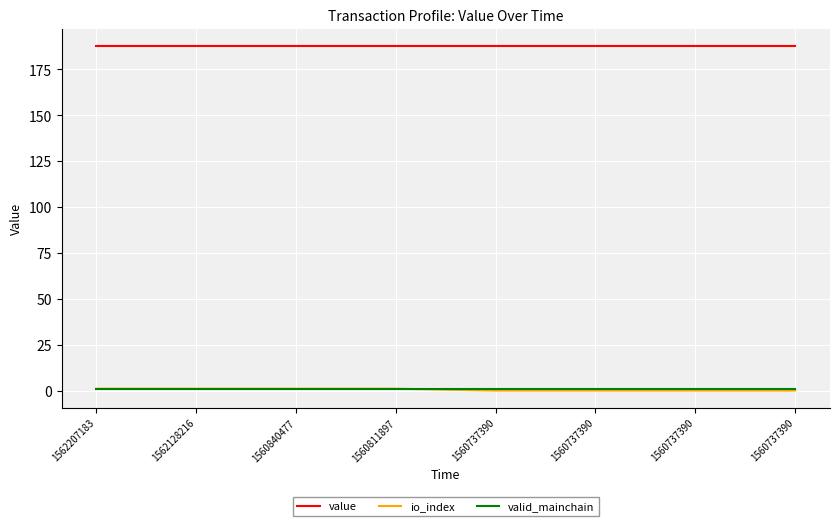

Which series has the largest range (max minus min)?

io_index